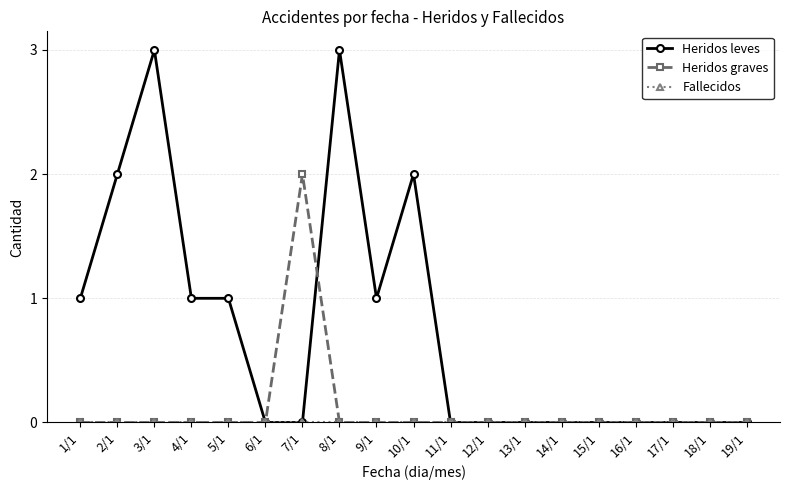

What value does the Heridos leves series have at 5/1?

1